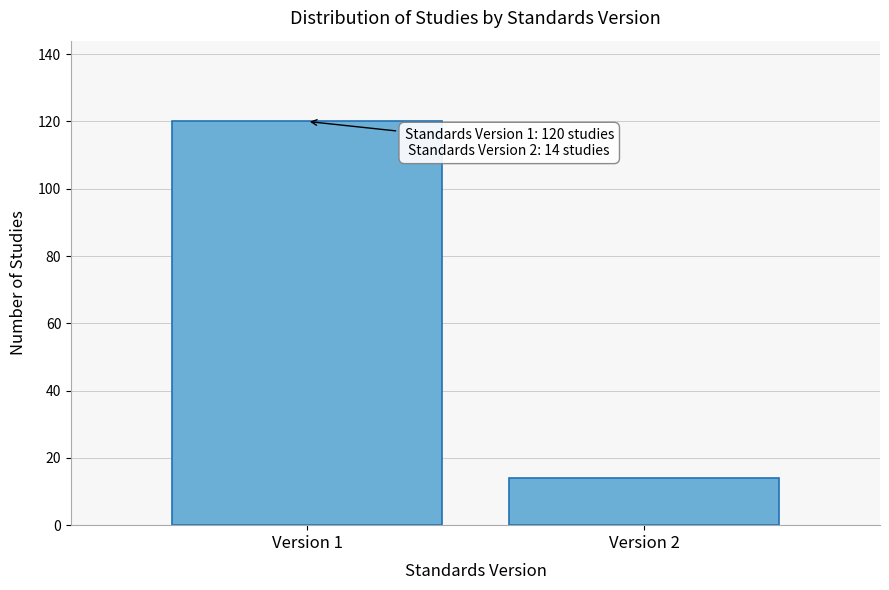

Reading left to right, list all the values displayed in this chart.

120	14